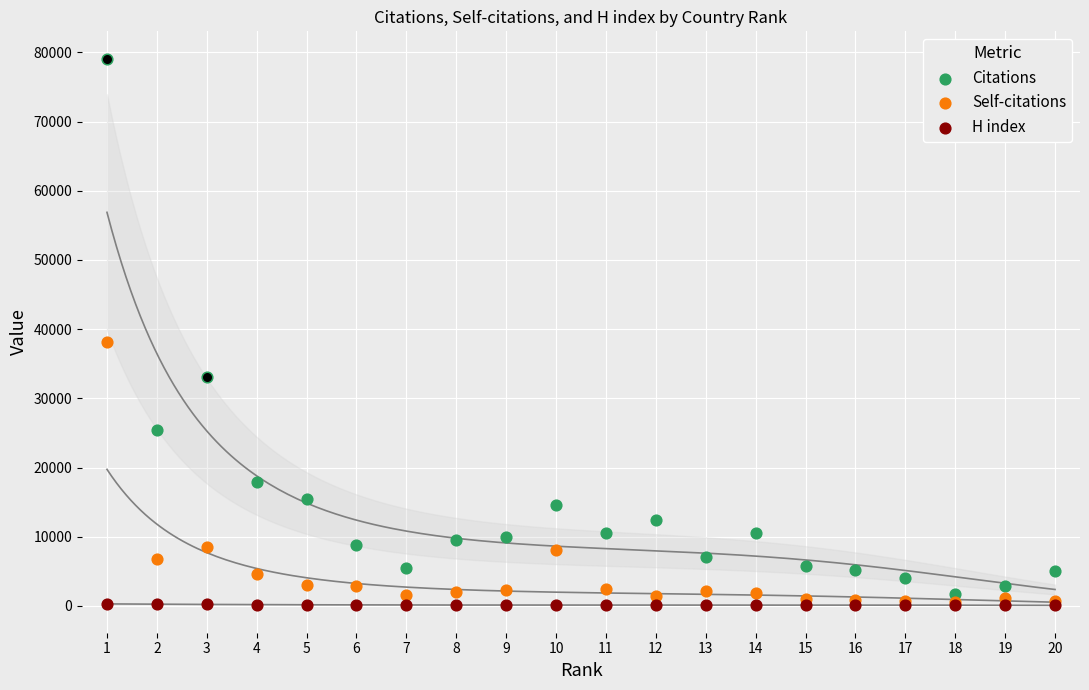

Which series has the largest total across all categories?

Citations